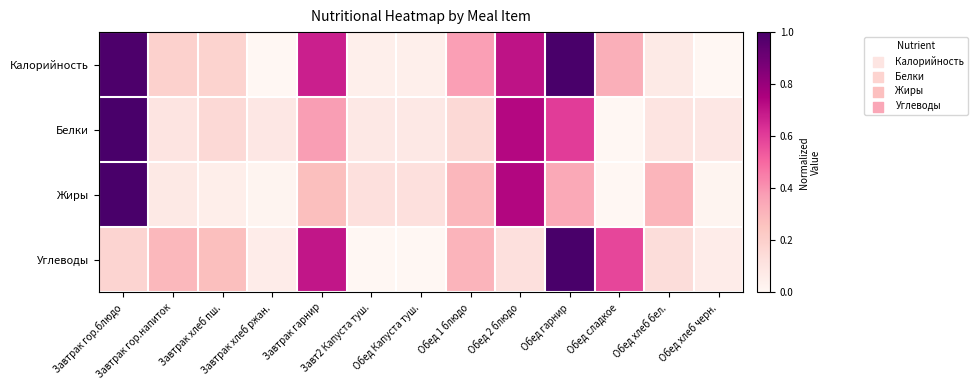

Rank the series at Обед 2 блюдо from highest to lowest value.

Жиры, Белки, Калорийность, Углеводы